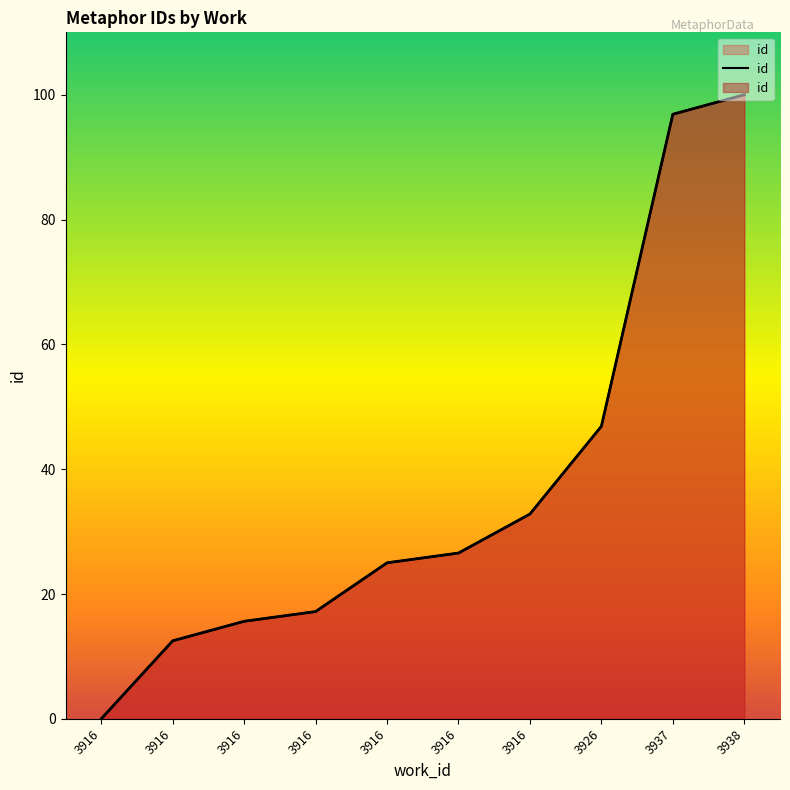

The value at 3938 is 100.0. True or false?

True